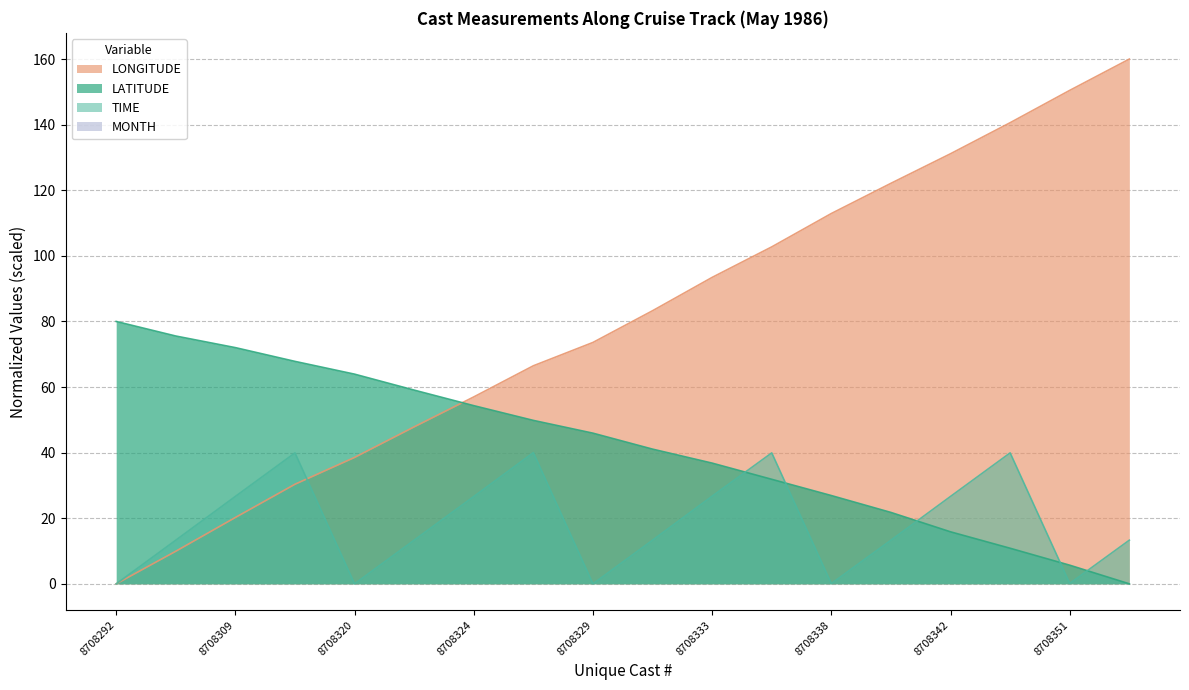

What is the highest value of the TIME series?

40.0